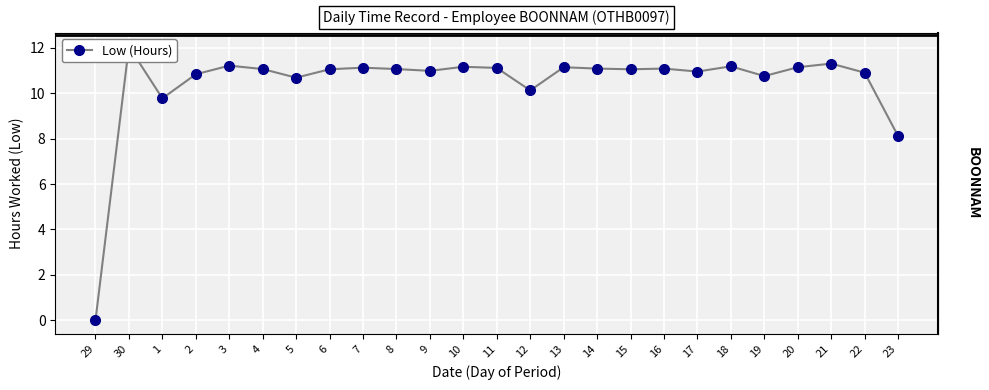

At which label does the data first exceed 11?

30